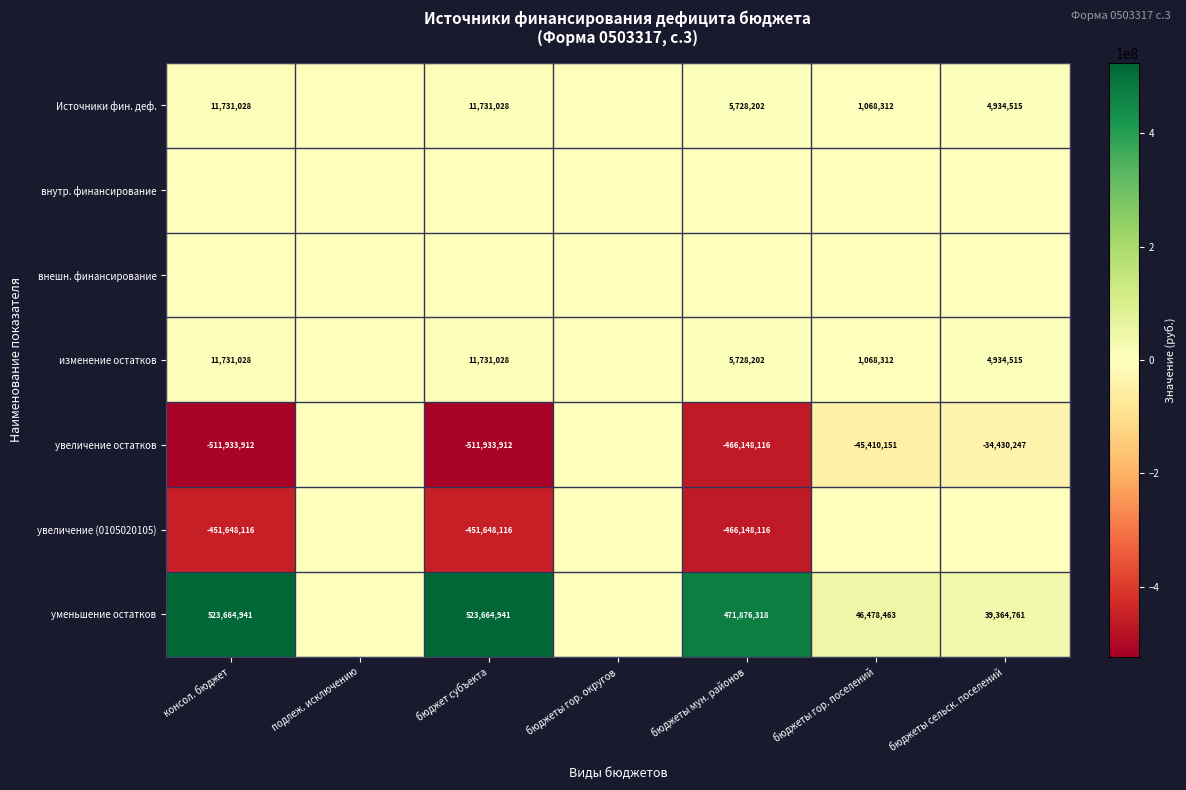

True or false: уменьшение остатков has a value of 46478463 at бюджеты гор. поселений.

True